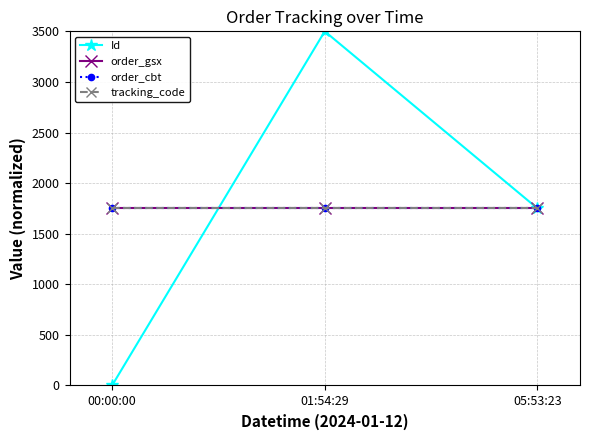

What is the total value across all series at 01:54:29?

8750